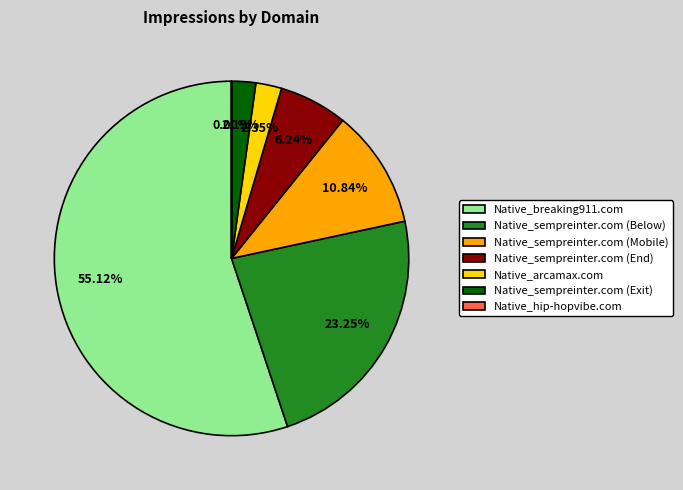

Between Native_arcamax.com and Native_breaking911.com, which is larger?

Native_breaking911.com